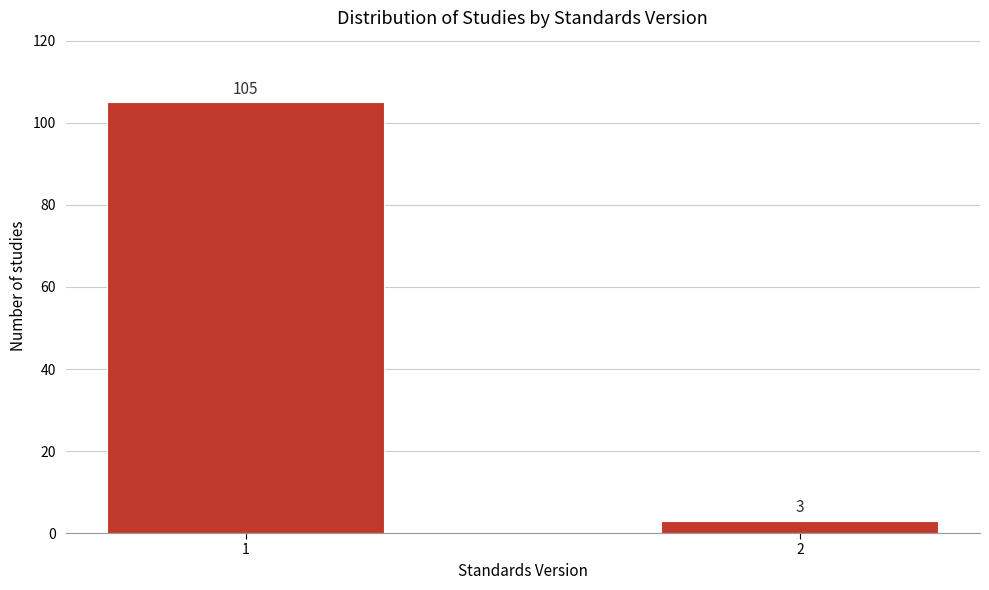

Reading left to right, what are all the values shown in this chart?

105	3